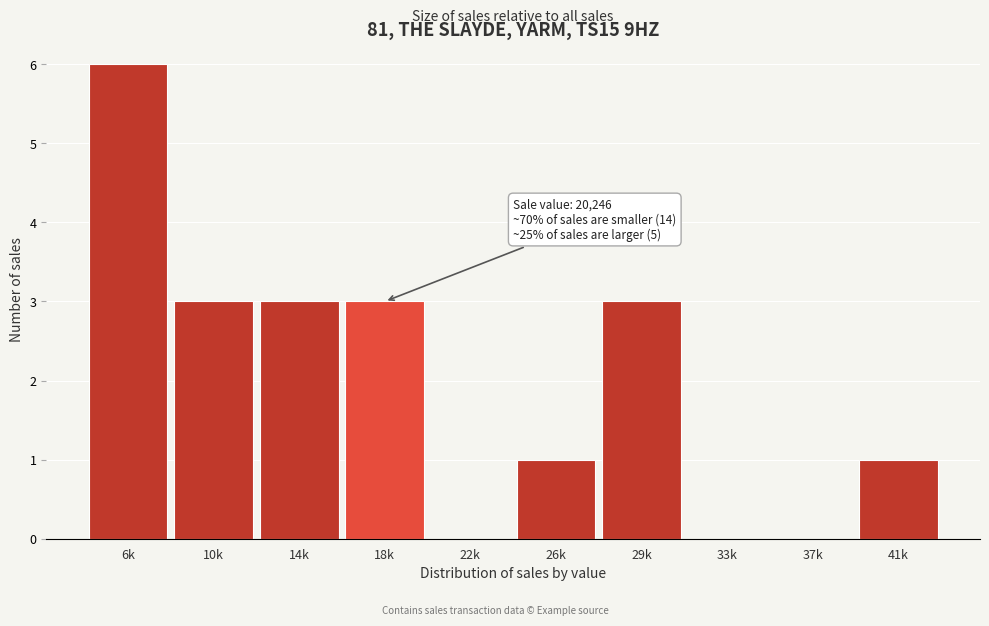

Reading left to right, list all the values displayed in this chart.

6k=6	10k=3	14k=3	18k=3	22k=0	26k=1	29k=3	33k=0	37k=0	41k=1